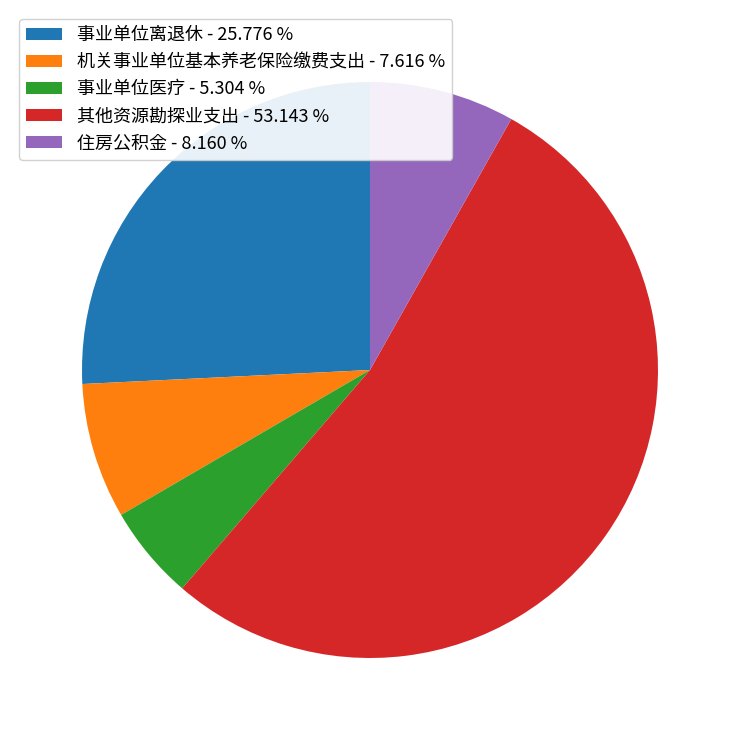

What is the majority slice?

其他资源勘探业支出